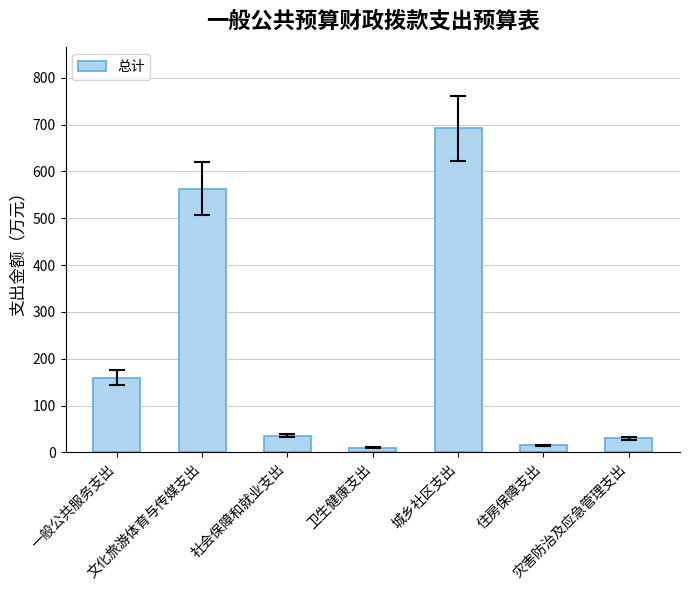

What is the value of the 2nd bar from the left?

562.8